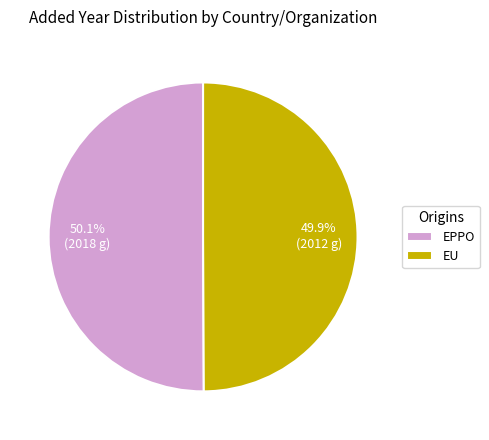

Is it true that EPPO is 45% of the pie?

False